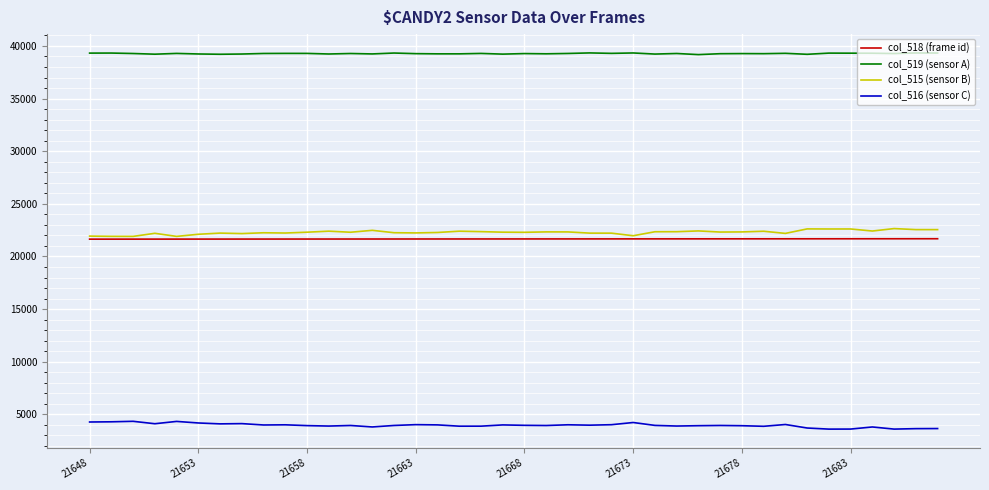

True or false: col_519 (sensor A) and col_518 (frame id) cross at least once.

False